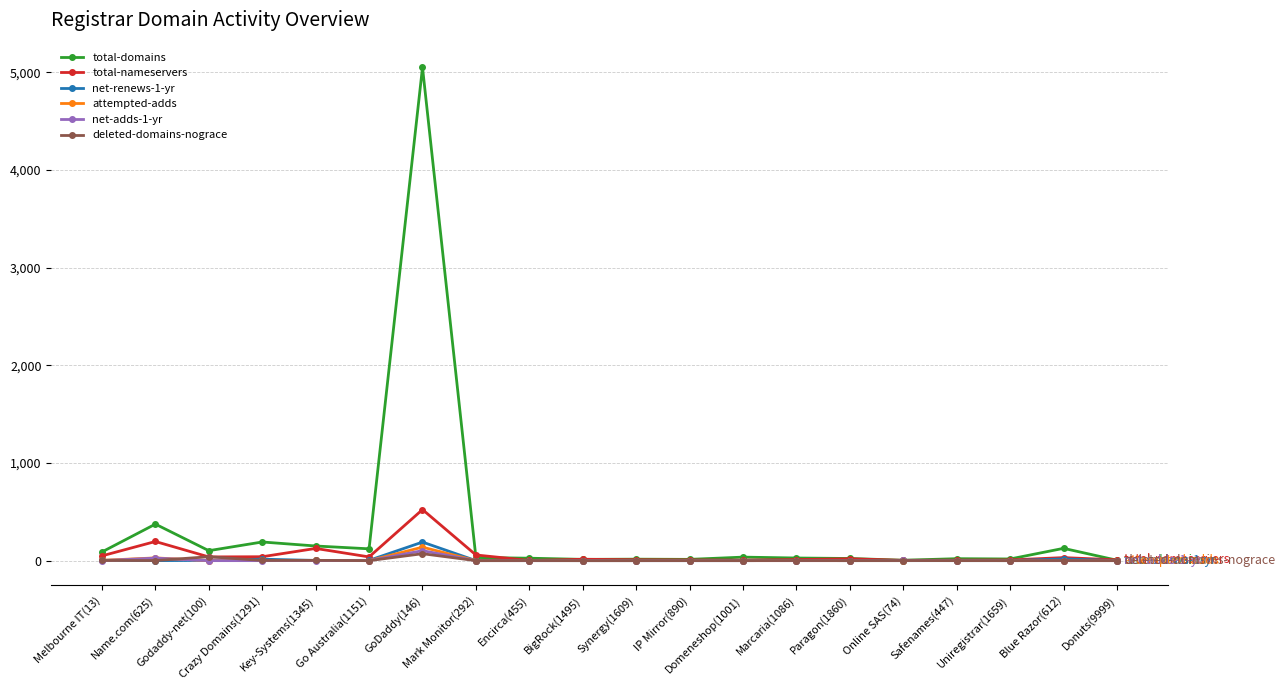

True or false: total-domains has more than 0 interior local peaks.

True